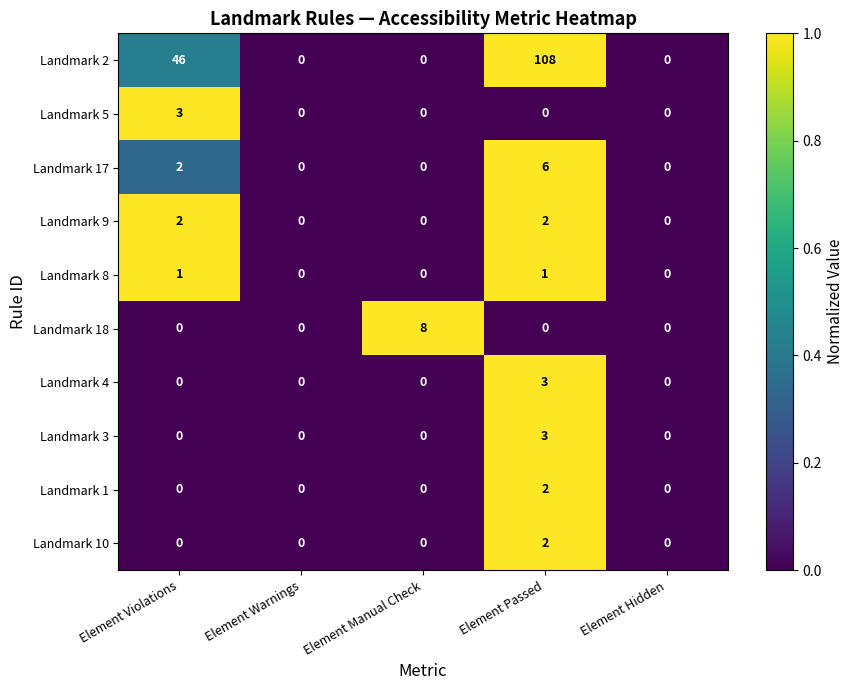

The value of Landmark 2 at Element Manual Check is 0. True or false?

True